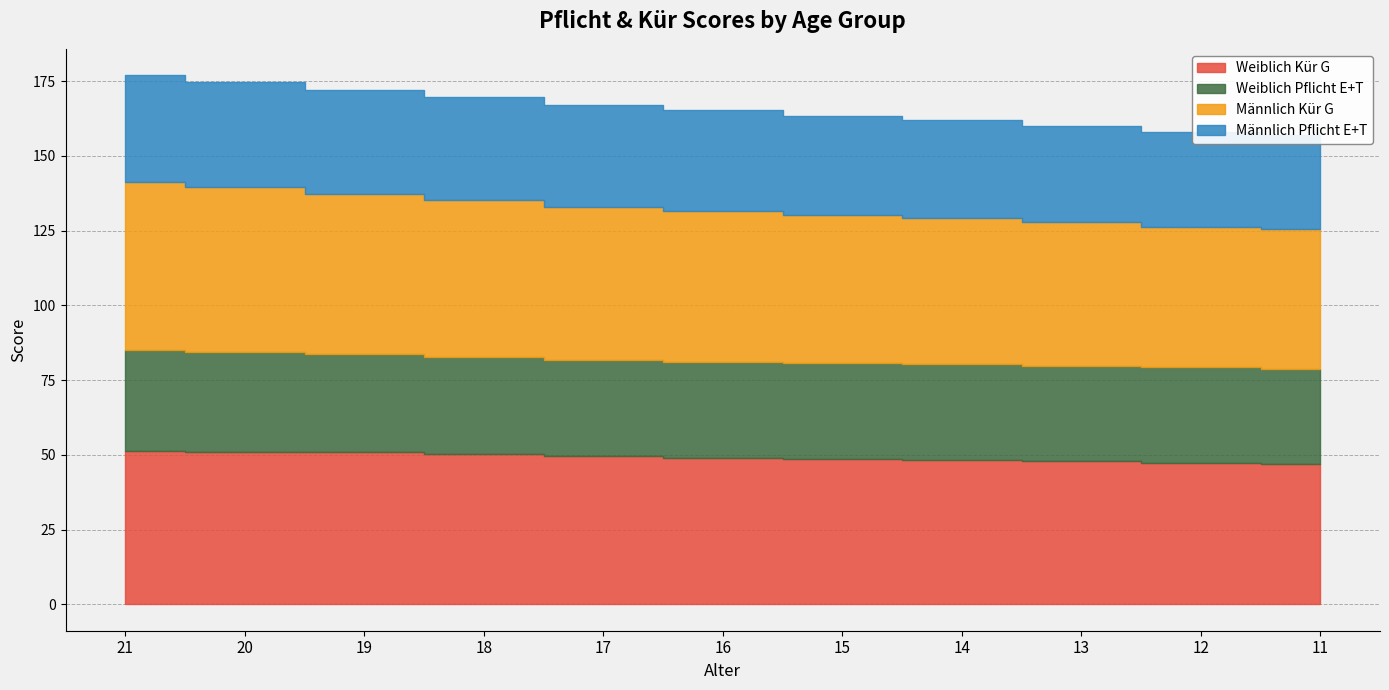

Does the chart display data point markers on the line(s)?

No